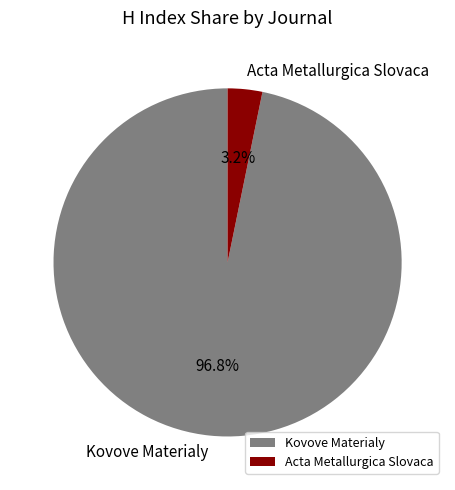

Rank the categories by value from lowest to highest.

Acta Metallurgica Slovaca, Kovove Materialy